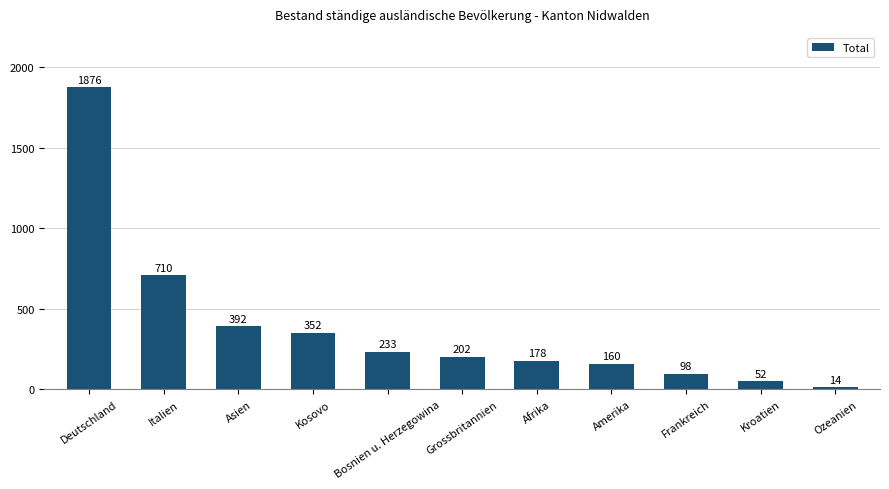

How many distinct data groups are displayed?

1